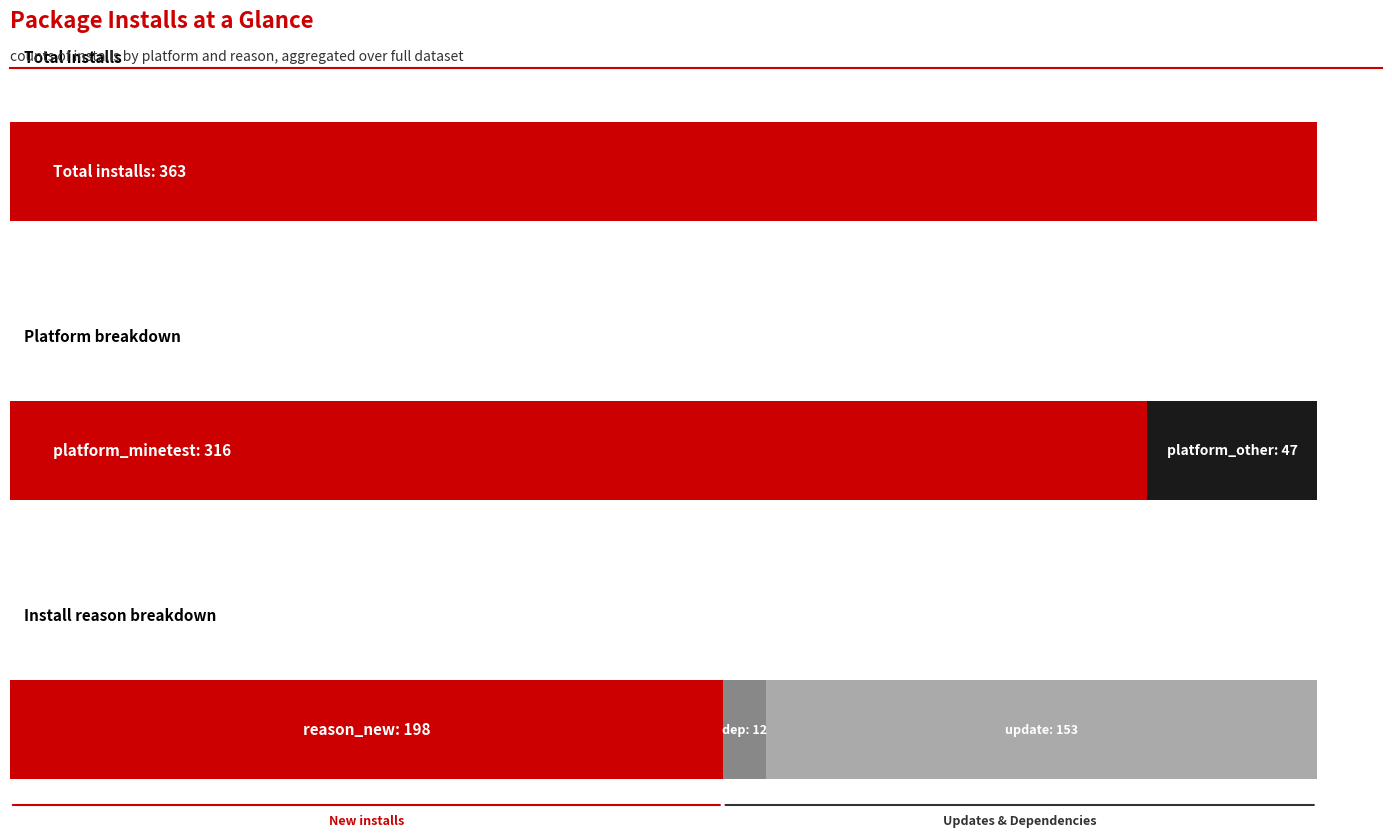

What are all the series names shown in the legend?

platform_minetest, platform_other, reason_new, reason_dependency, reason_update